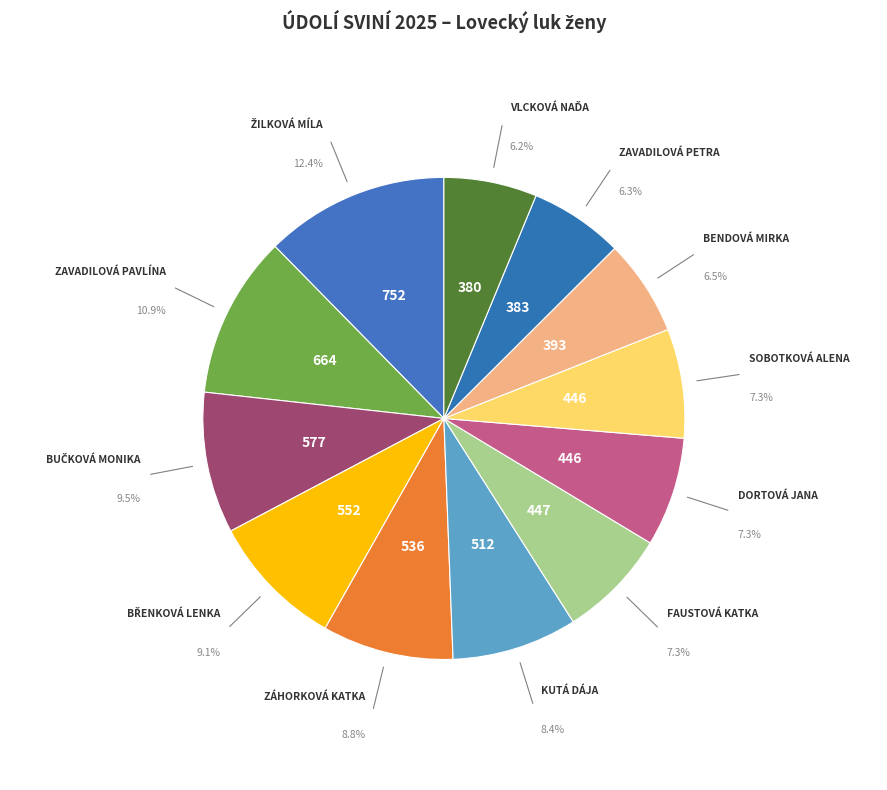

How many slices are in this pie chart?

12